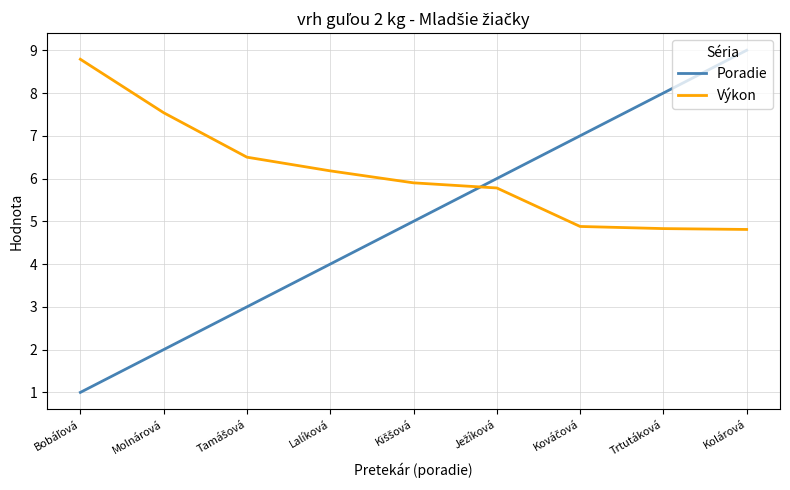

How many series are shown in this chart?

2